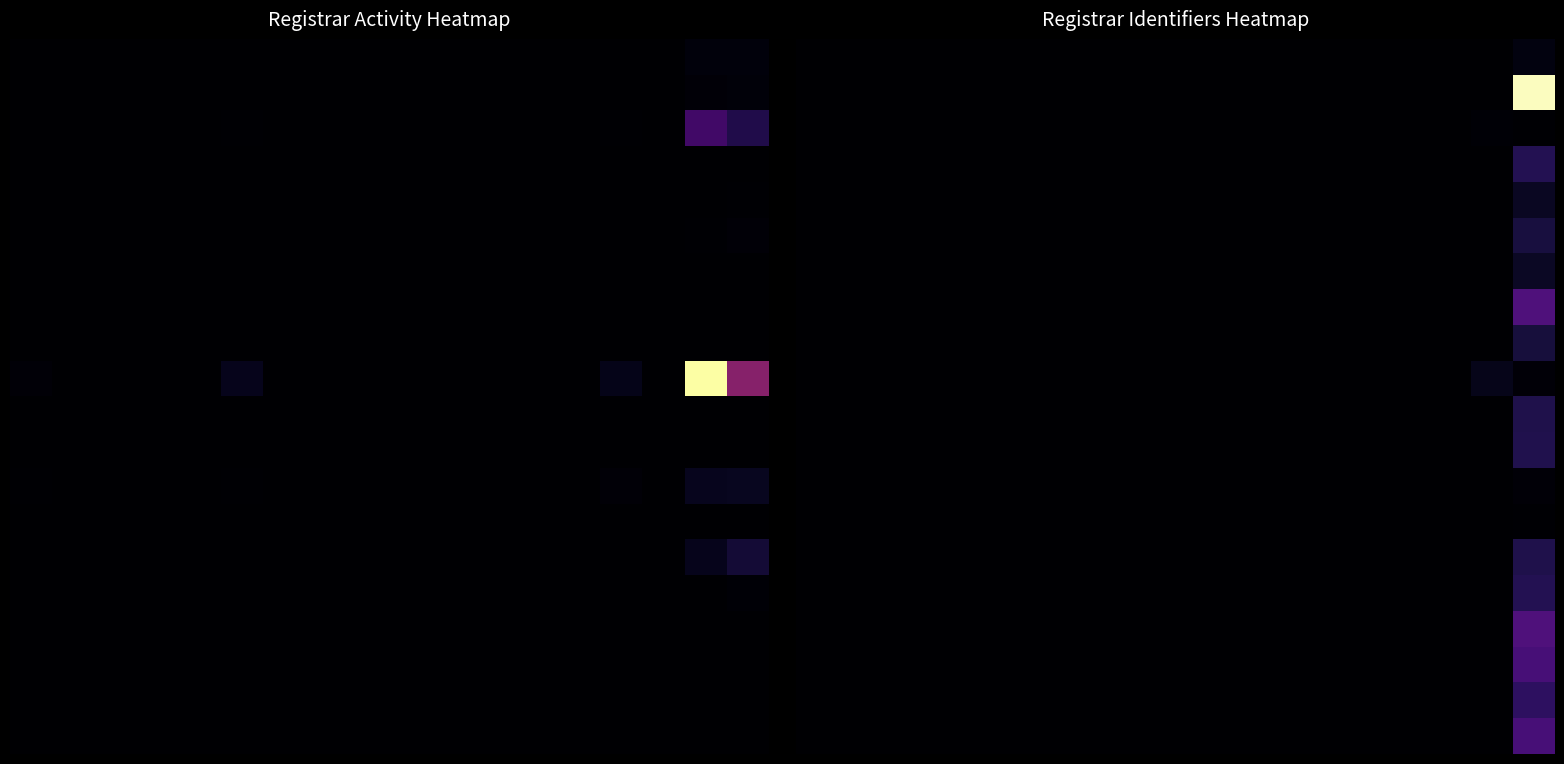

Count the number of data series in this chart.

20